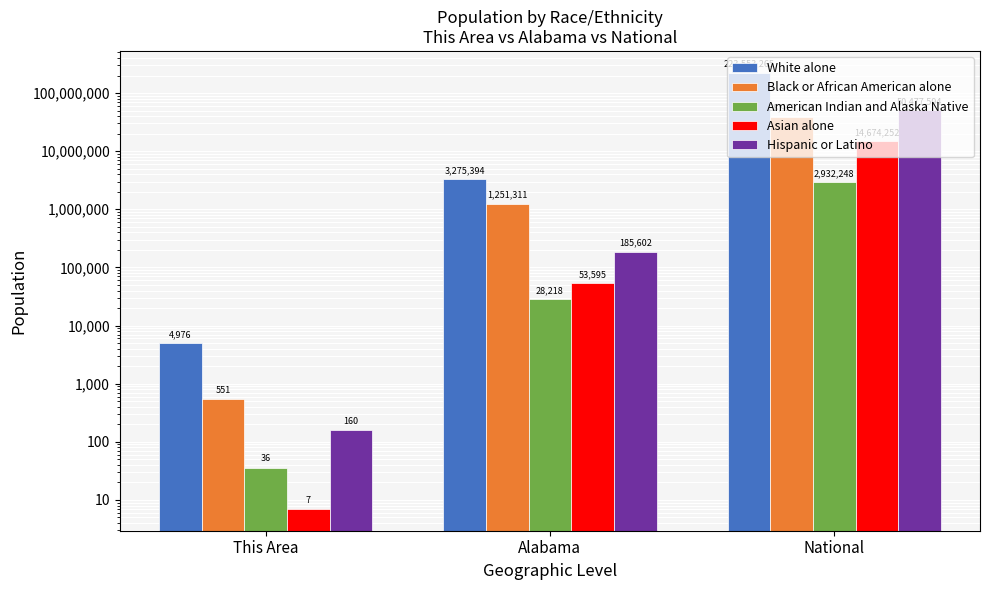

Rank the series at Alabama from highest to lowest value.

White alone, Black or African American alone, Hispanic or Latino, Asian alone, American Indian and Alaska Native